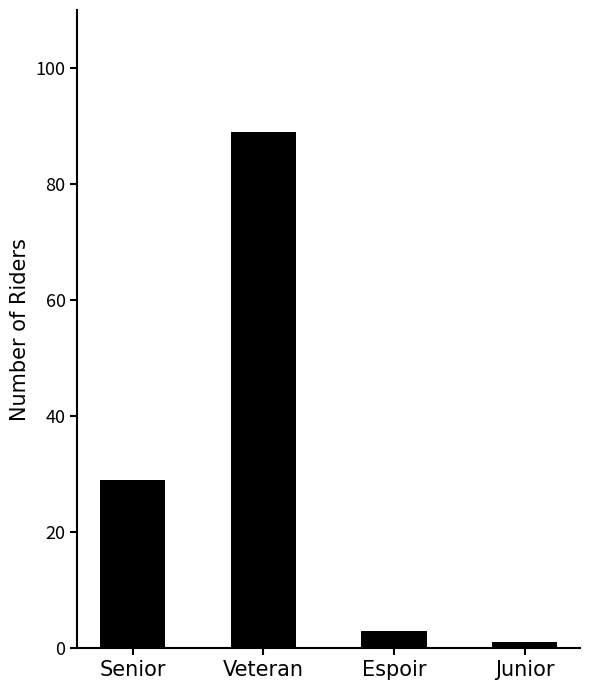

How many values are below 29?

2